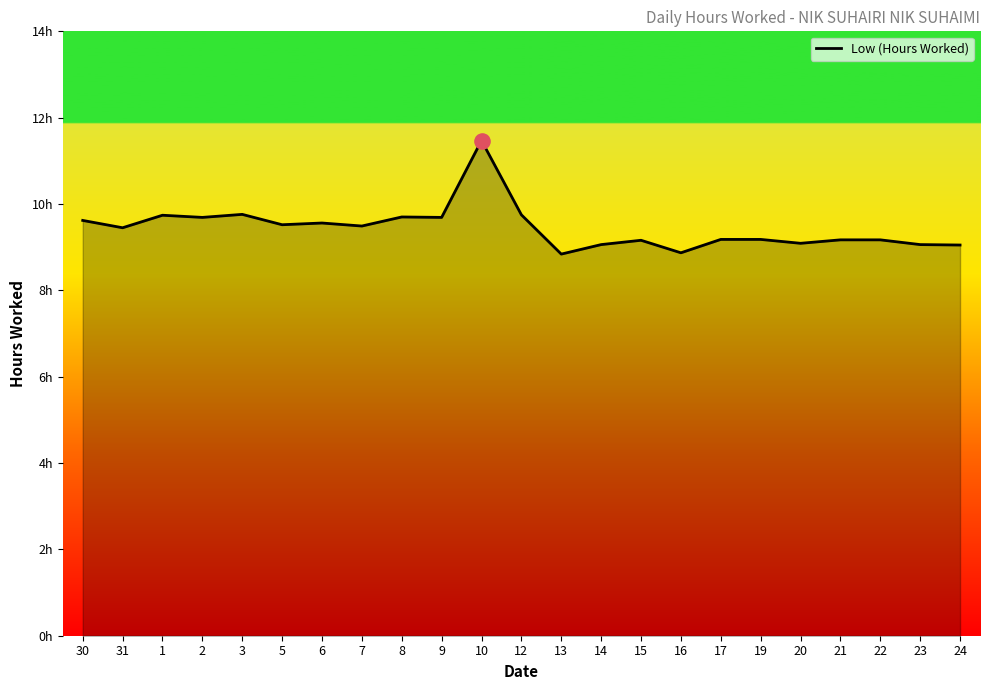

Is this an area chart (filled region under the line)?

Yes